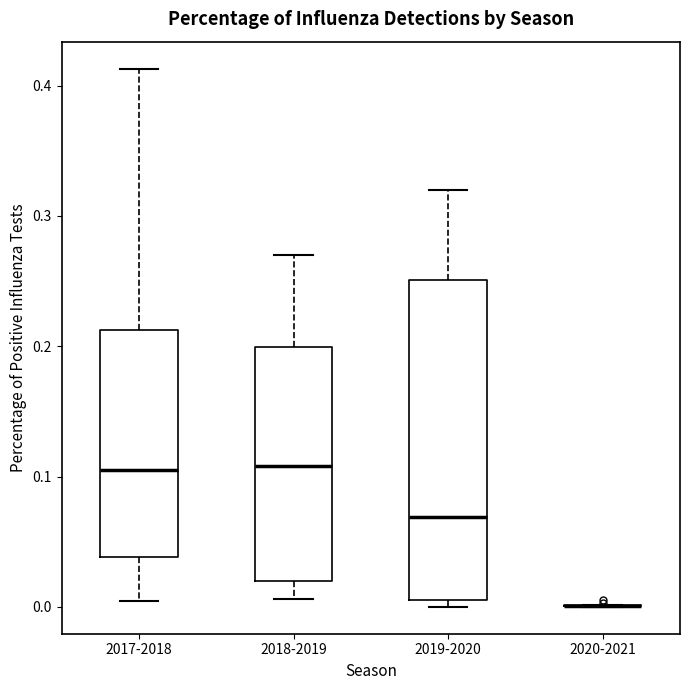

Reading left to right, transcribe this box plot: for each box, give where its median line is, the range the box spans, and where its two whiskers end, as read against the y-axis. The values are not printed on the chart, so give them approximately, as read against the axis.

2017-2018: median 0.10, box 0.04 to 0.21, whiskers 0.00 to 0.41
2018-2019: median 0.11, box 0.02 to 0.20, whiskers 0.01 to 0.27
2019-2020: median 0.07, box 0.01 to 0.25, whiskers 0.00 to 0.32
2020-2021: box collapsed to a line at 0.00, whiskers 0.00 to 0.00